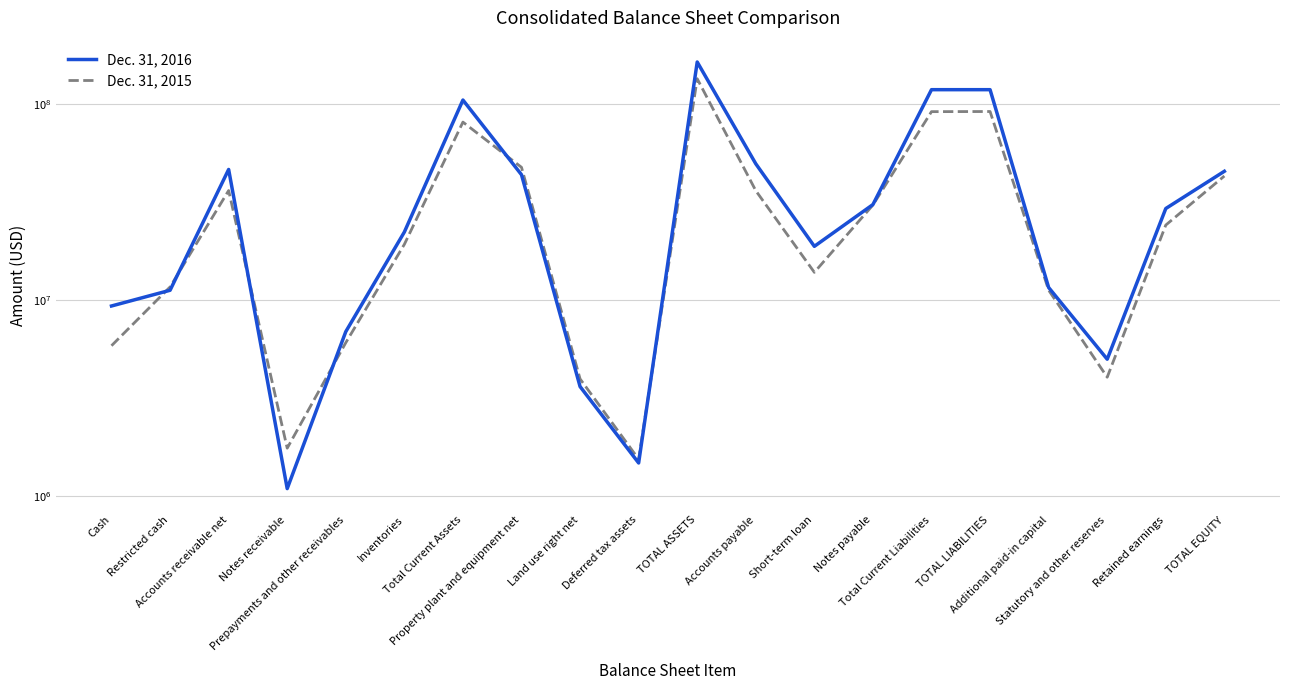

What is the difference between the second highest and minimum values in the Dec. 31, 2016 series?

116941283